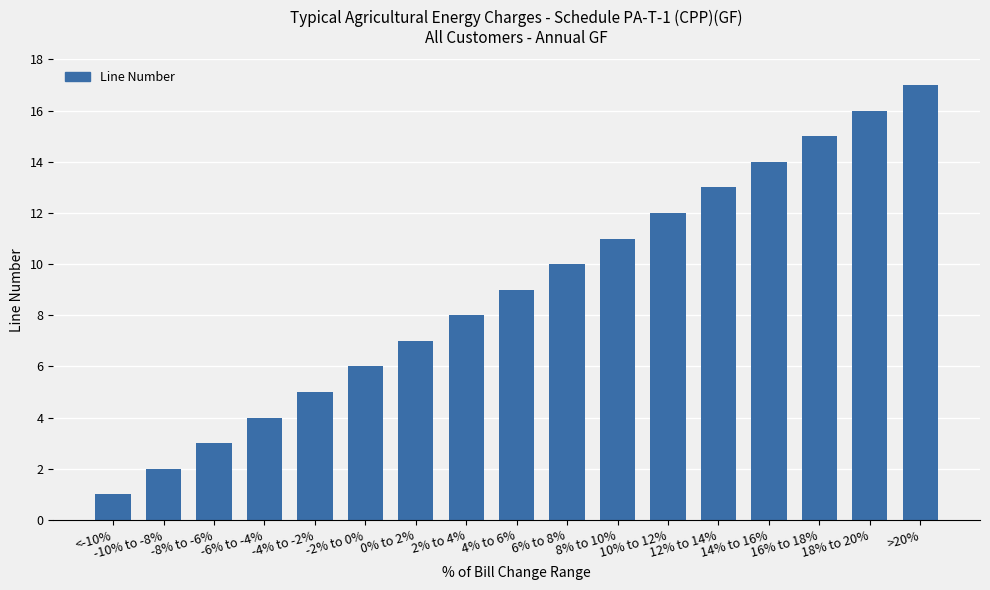

How many categories are shown in the chart?

17